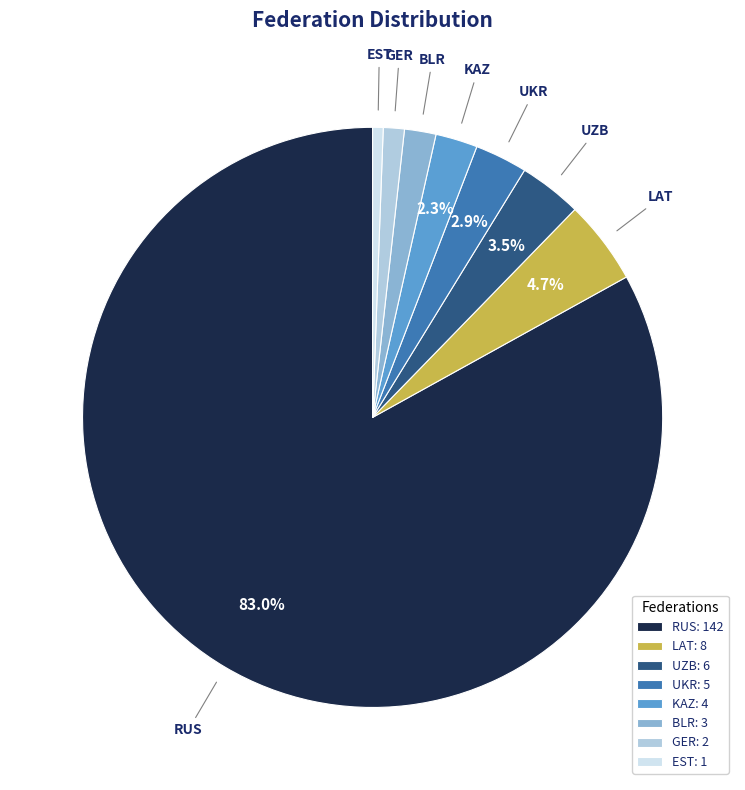

Do UKR: 5 and GER: 2 together represent more than half of the pie?

No